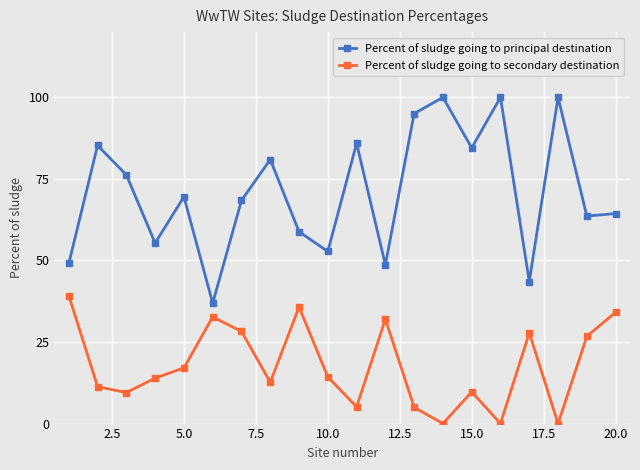

True or false: Percent of sludge going to secondary destination and Percent of sludge going to principal destination cross at least once.

False